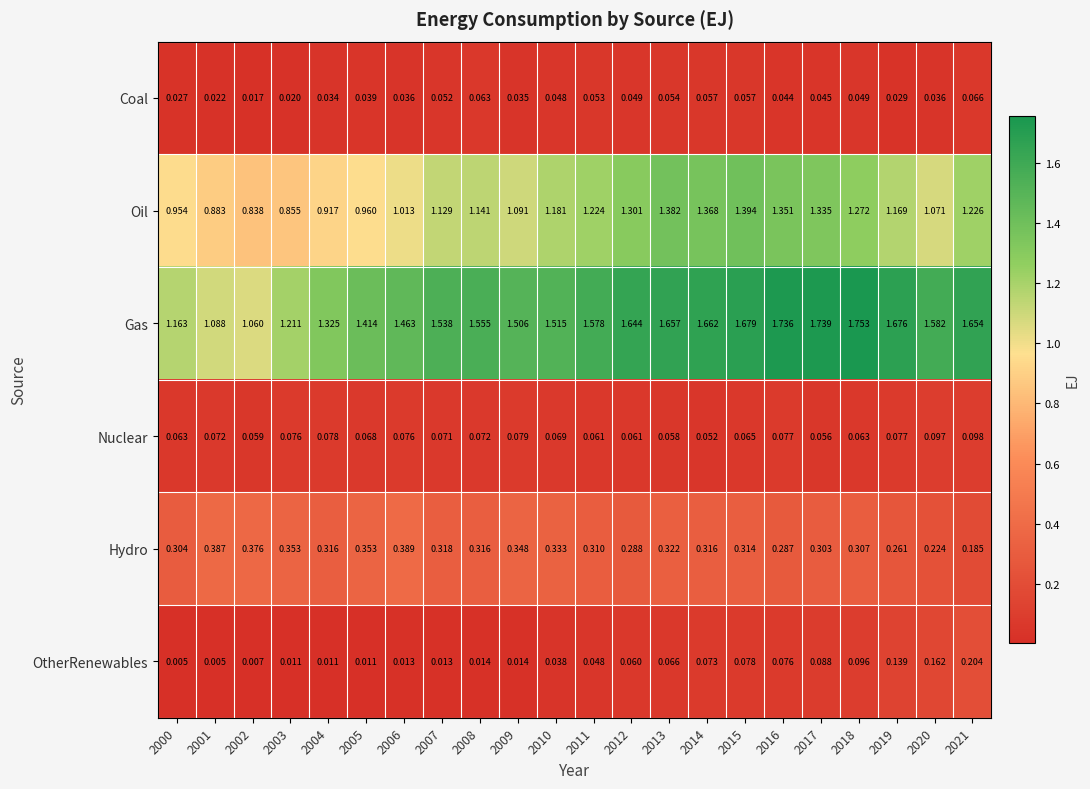

What is the total value across all series at 2003?

2.5